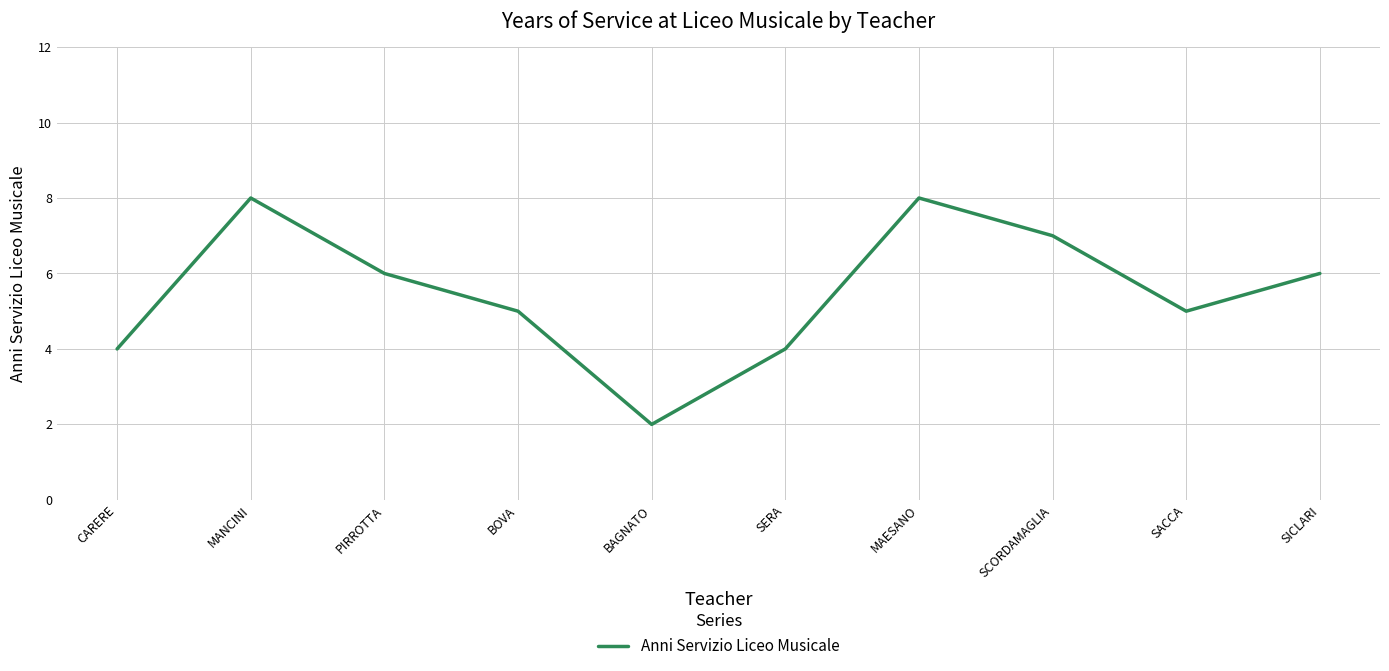

Between BOVA and SICLARI, which is larger?

SICLARI